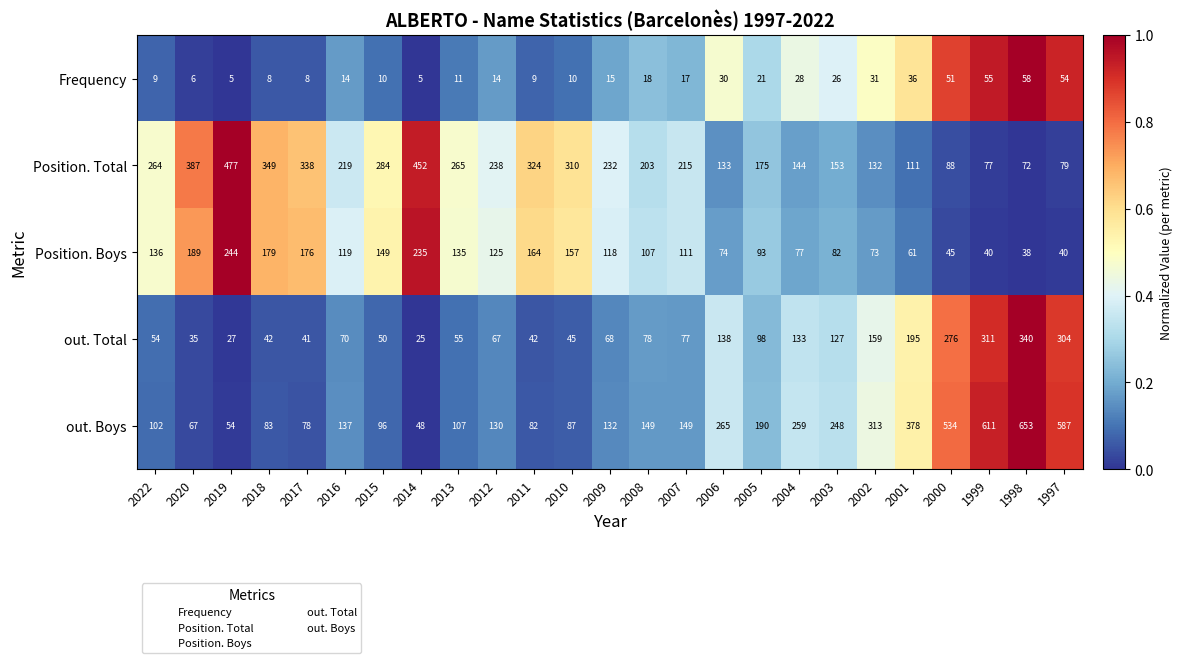

Count the number of data series in this chart.

5